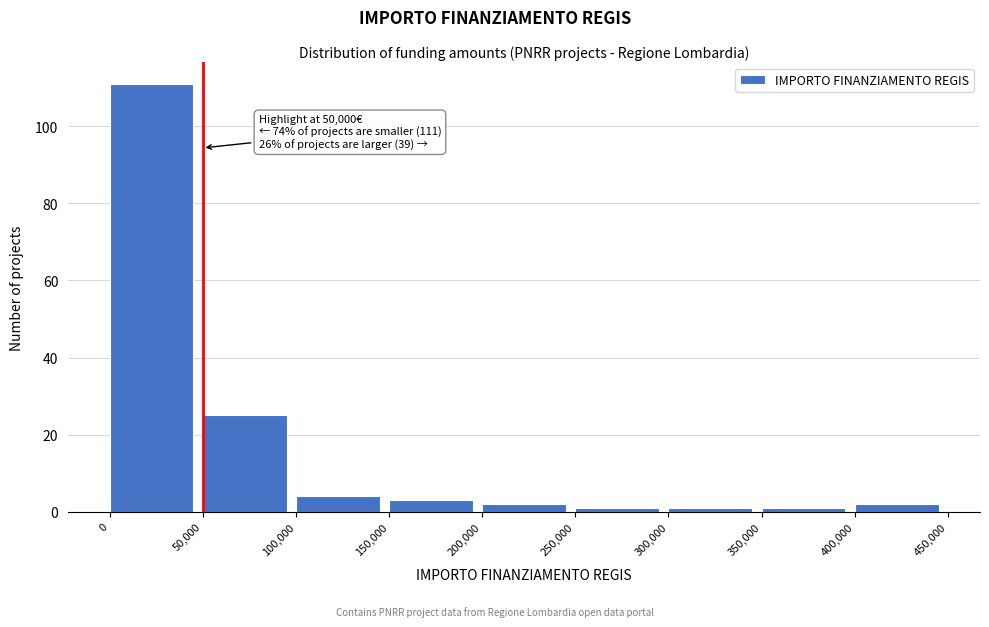

Over which range of the x-axis is the bar tallest?

0 to 50,000